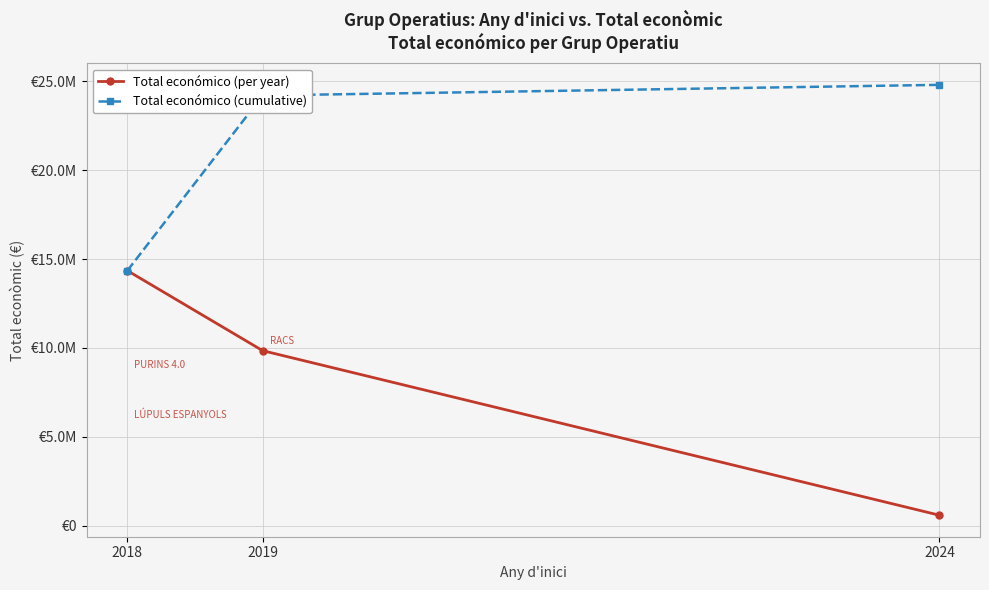

What is the difference between the highest and lowest values at 2019?

14348056